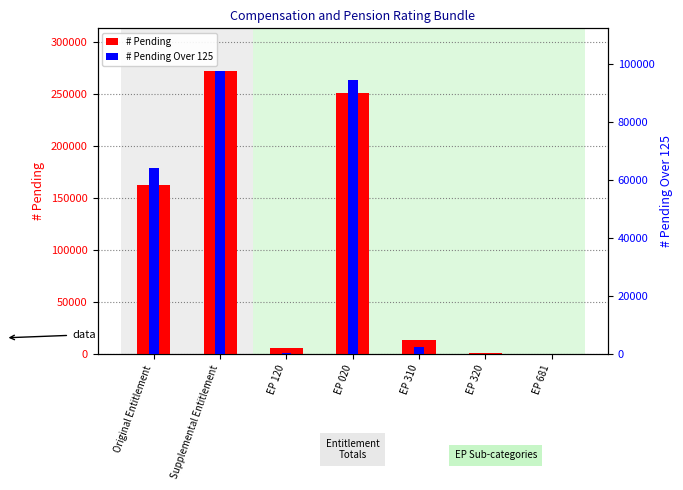

Which label corresponds to the largest value in the chart?

Supplemental Entitlement